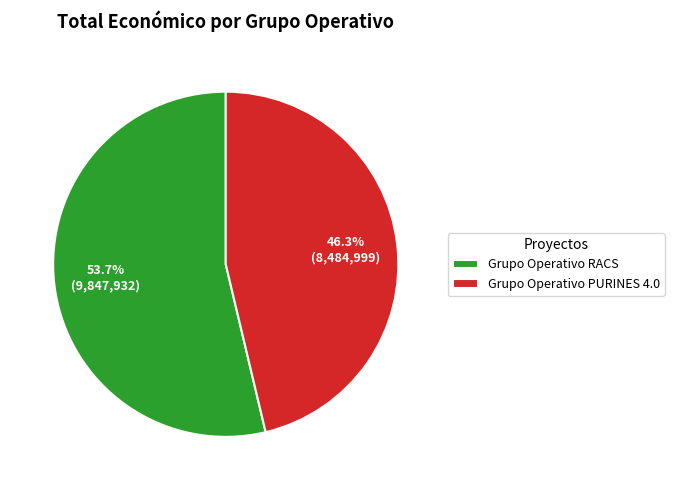

To the nearest percent, what is the average slice percentage?

50%